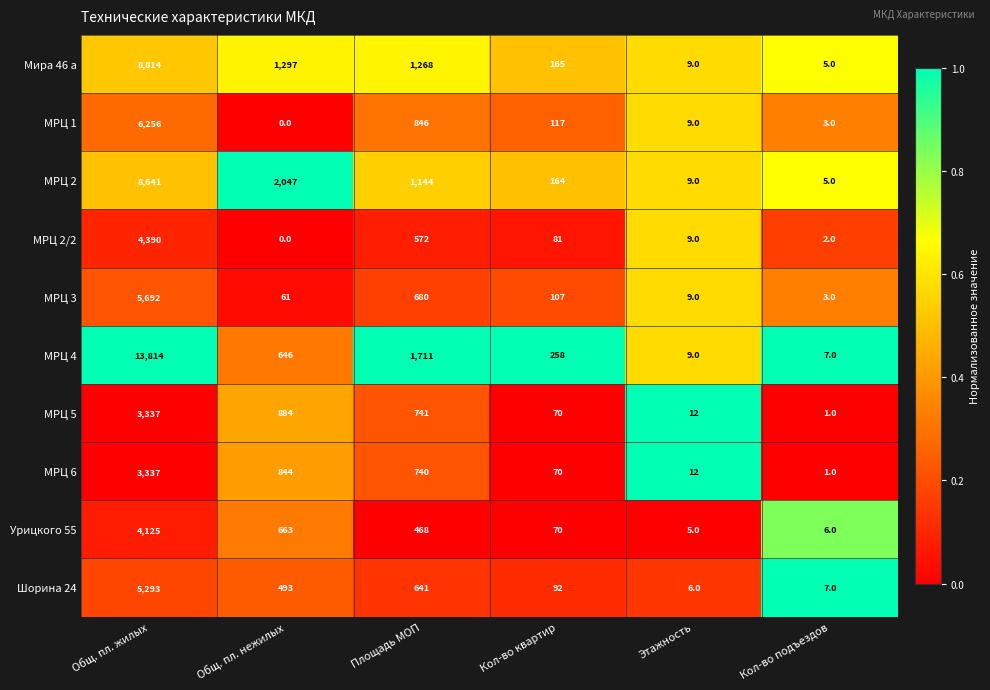

What is the maximum value shown in the chart?

13814